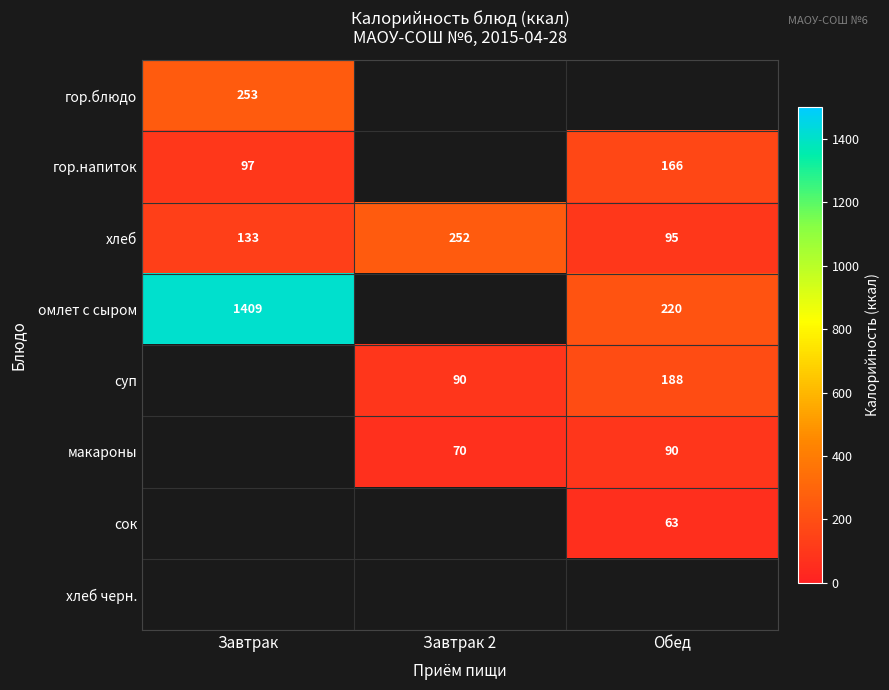

Is the value of омлет с сыром at Обед greater than the value of макароны at Обед?

Yes